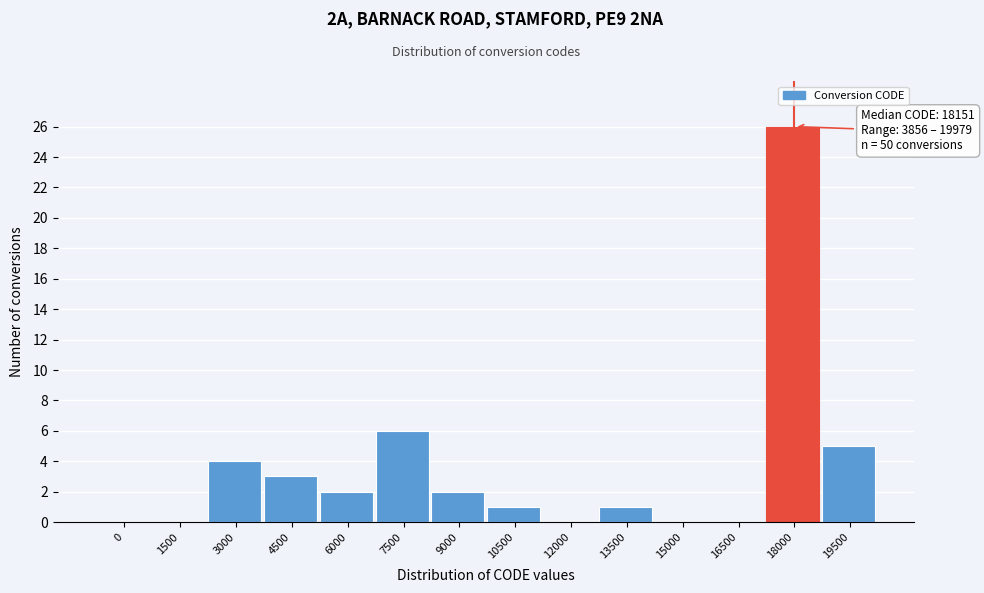

Reading left to right, list all the values displayed in this chart.

0=0	1500=0	3000=4	4500=3	6000=2	7500=6	9000=2	10500=1	12000=0	13500=1	15000=0	16500=0	18000=26	19500=5